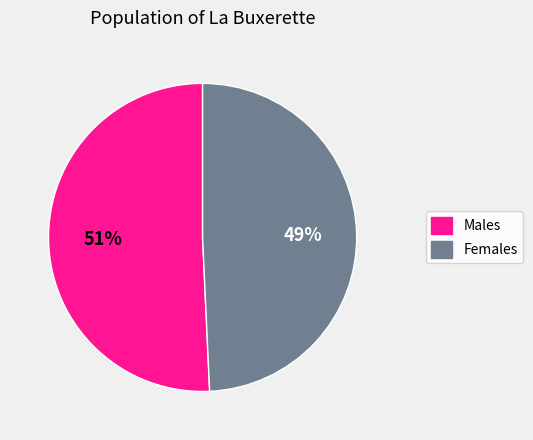

Approximately how many times larger is the value at Females compared to Males?

1.0